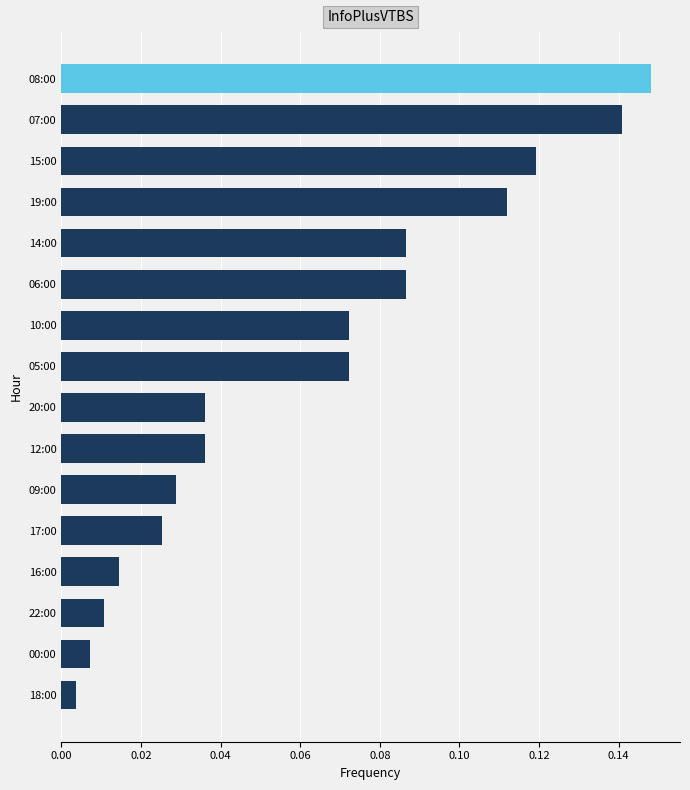

True or false: the data shows 0.2 at 15:00.

False